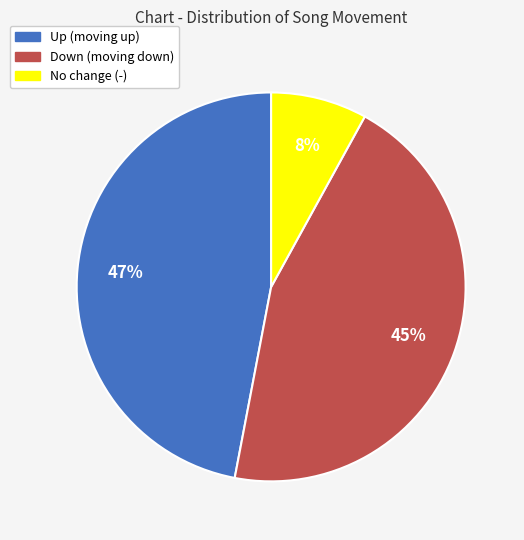

To the nearest percent, what is the average slice percentage?

33%